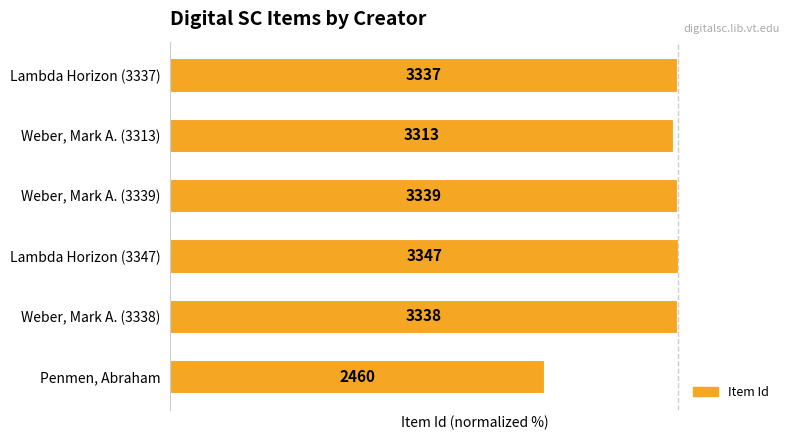

Are the bars horizontal?

Yes